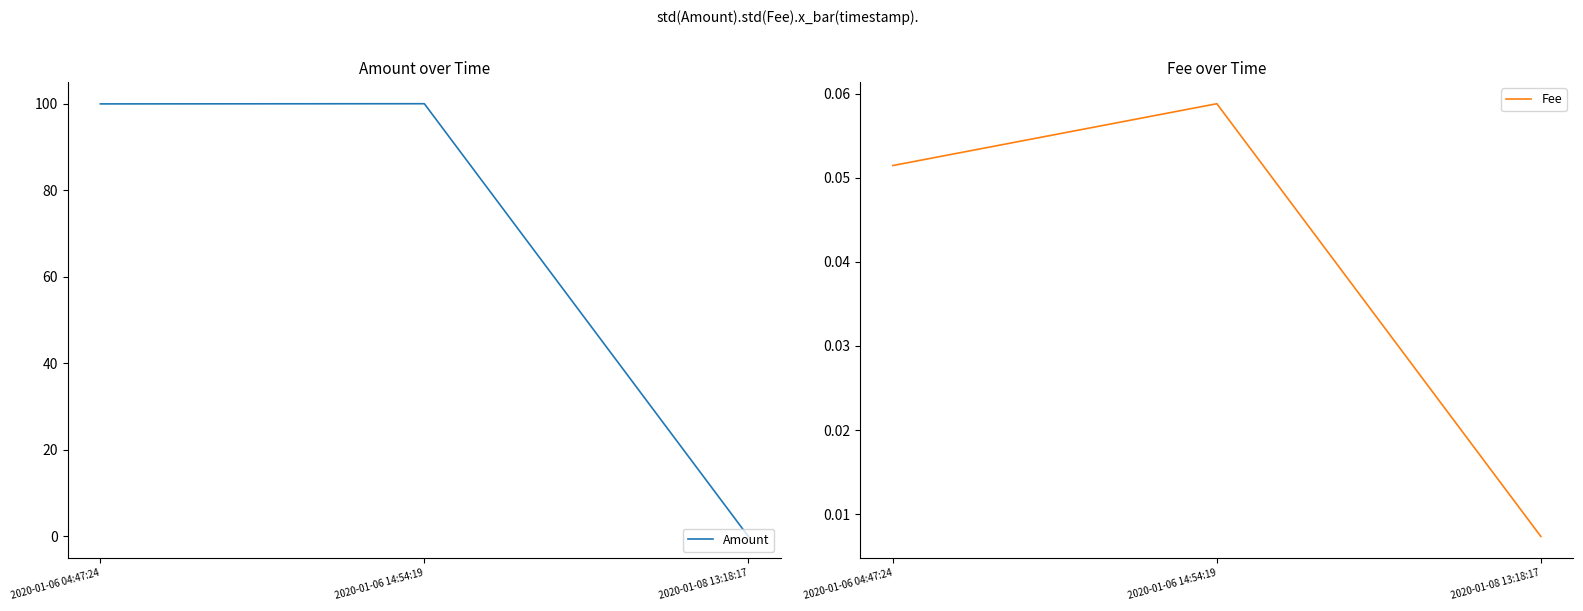

What is the label of the 3rd point from the right?

2020-01-06 04:47:24